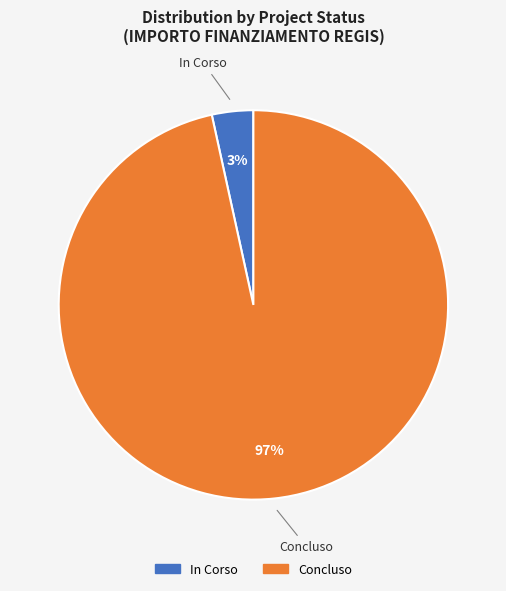

Between In Corso and Concluso, which is larger?

Concluso